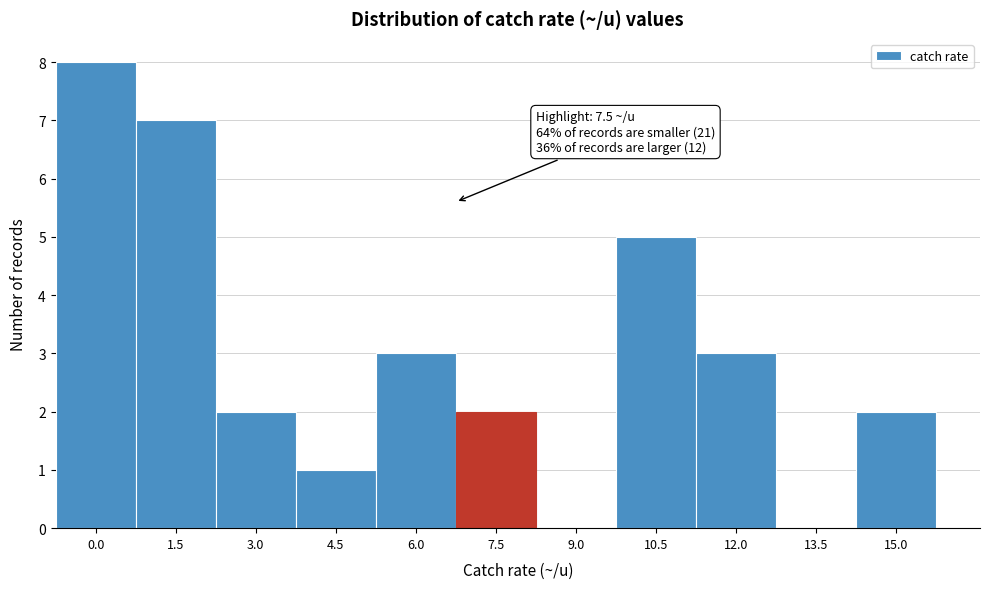

Which has a higher value, 9.0 or 4.5?

4.5